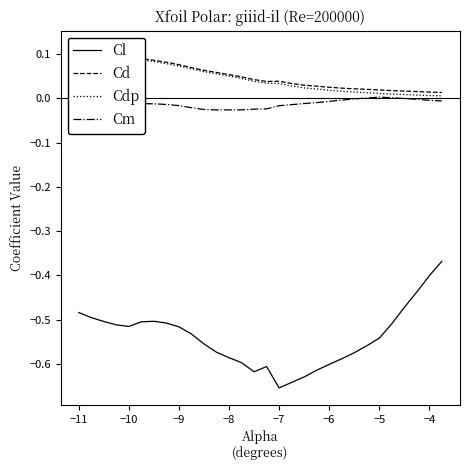

Does the chart display data point markers on the line(s)?

No